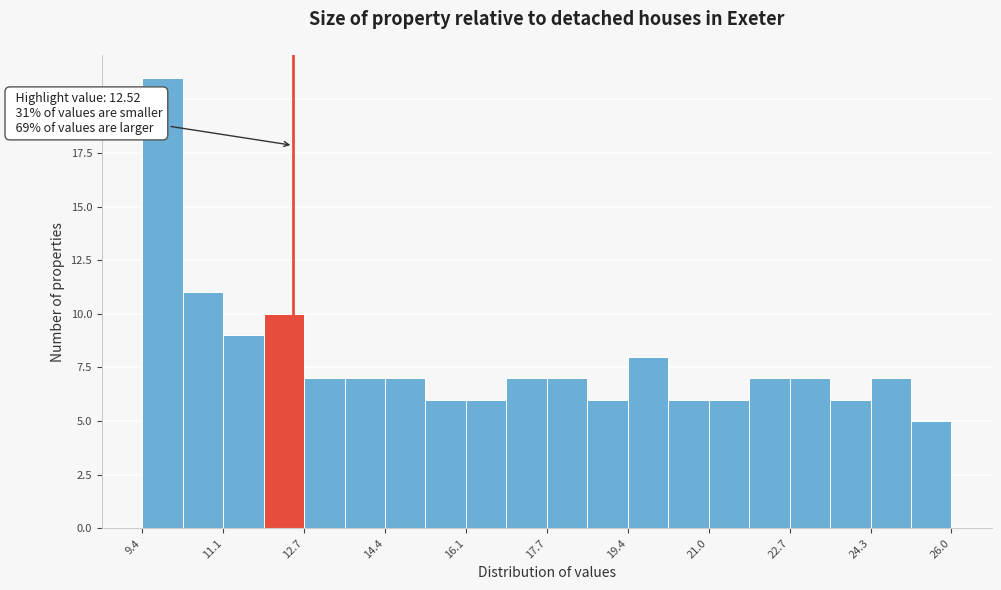

Which range on the x-axis has the tallest bar?

9.4 to 10.2